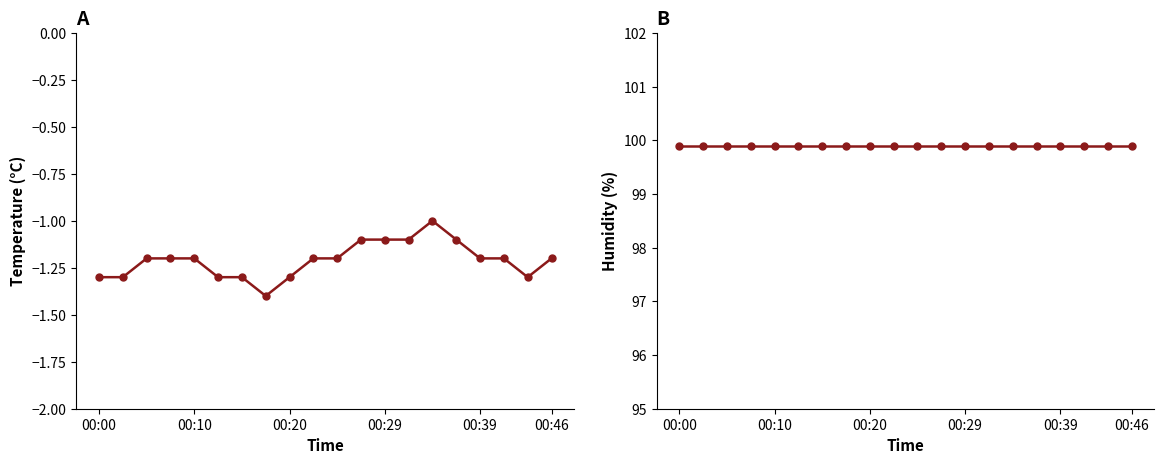

At how many categories does at least one series exceed 91?

20